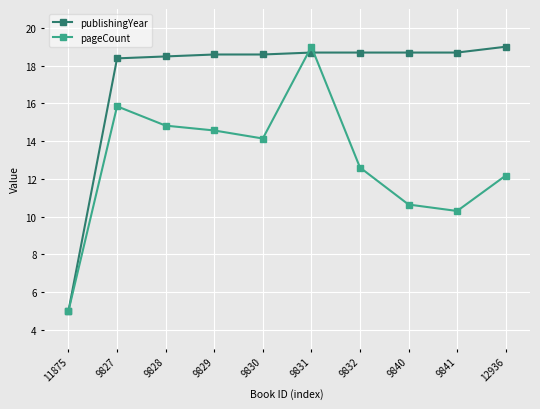

Where is pageCount nearest to the value 12?

12936